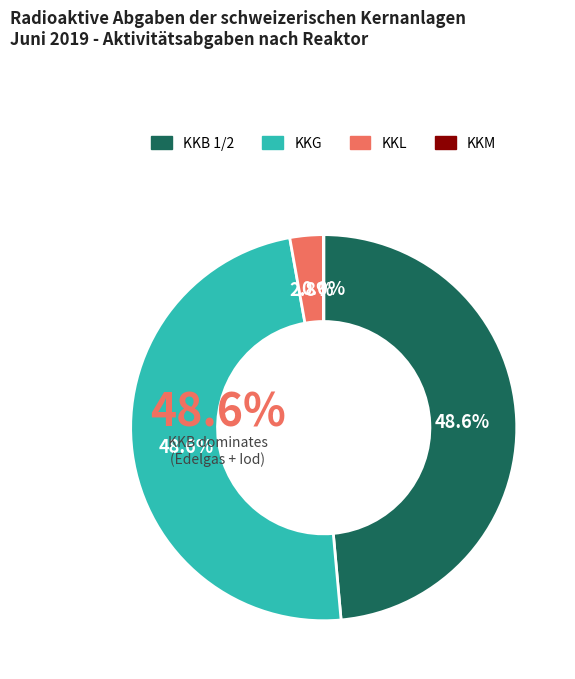

To the nearest percent, what is the average slice percentage?

25%